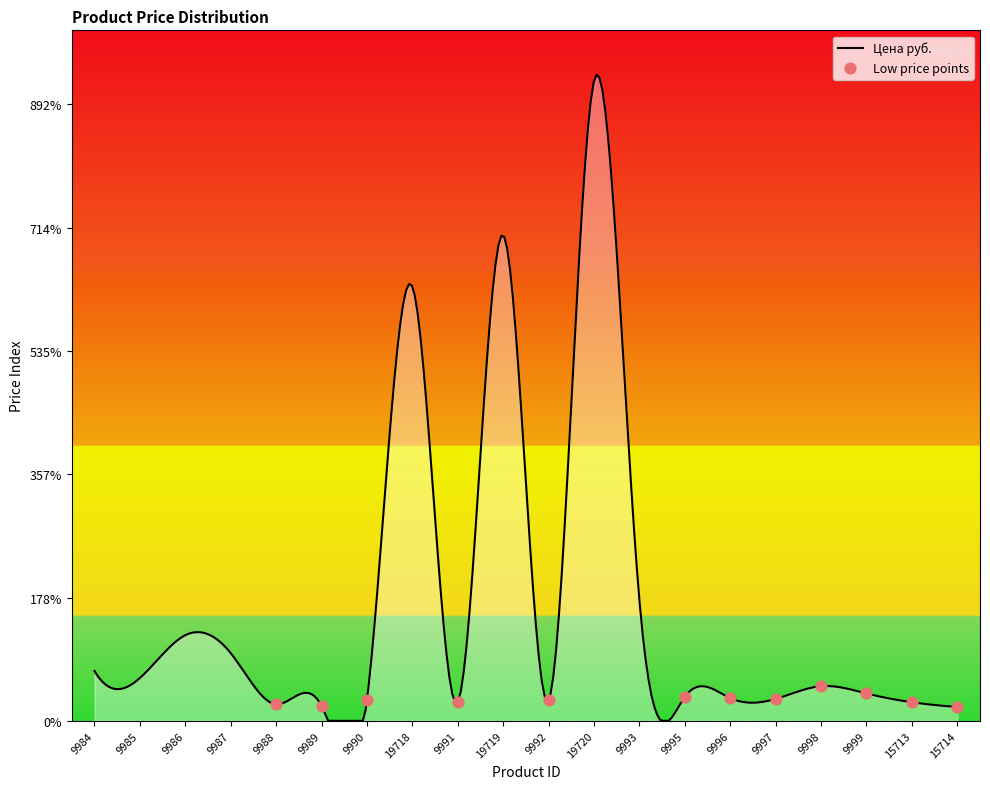

Approximately how many times larger is the value at 9990 compared to 9999?

0.8